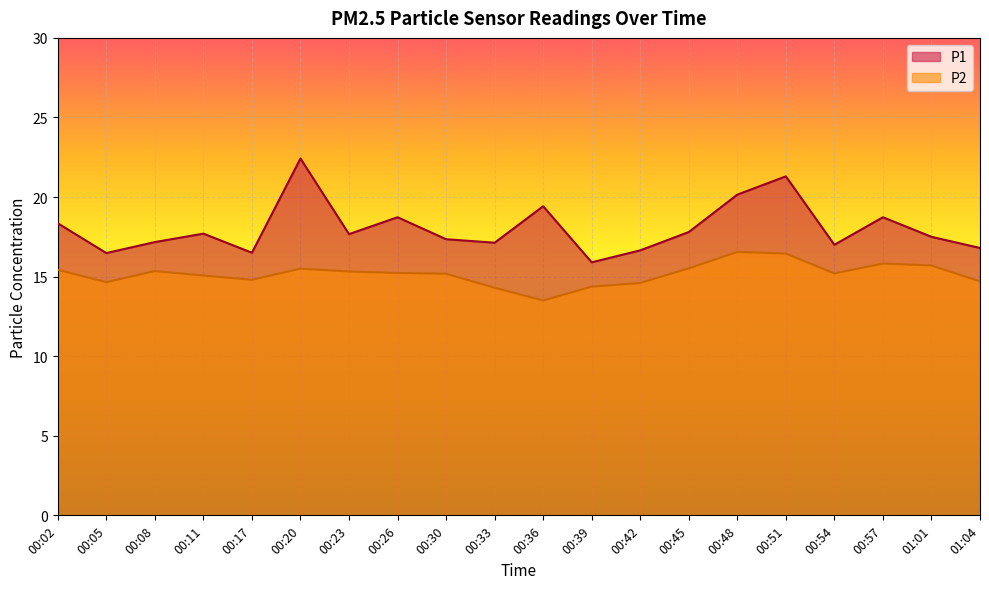

True or false: P2 and P1 cross at least once.

False